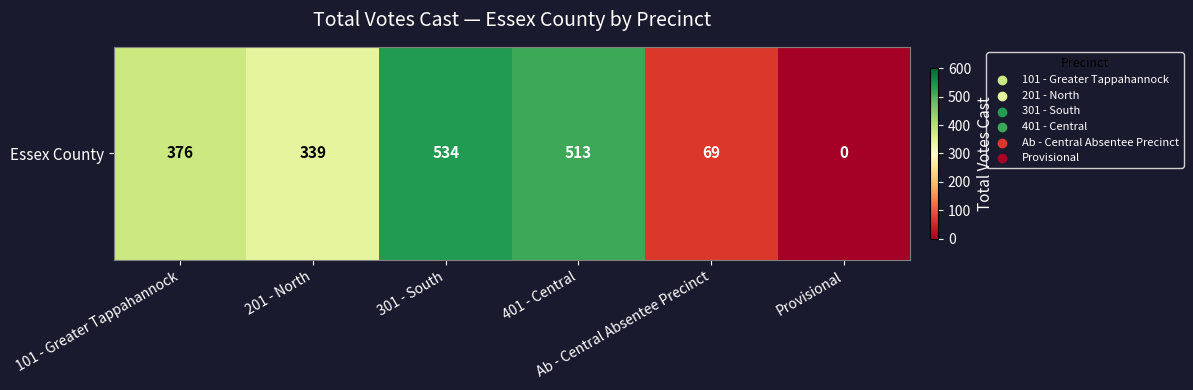

The value at Provisional is 0. True or false?

True